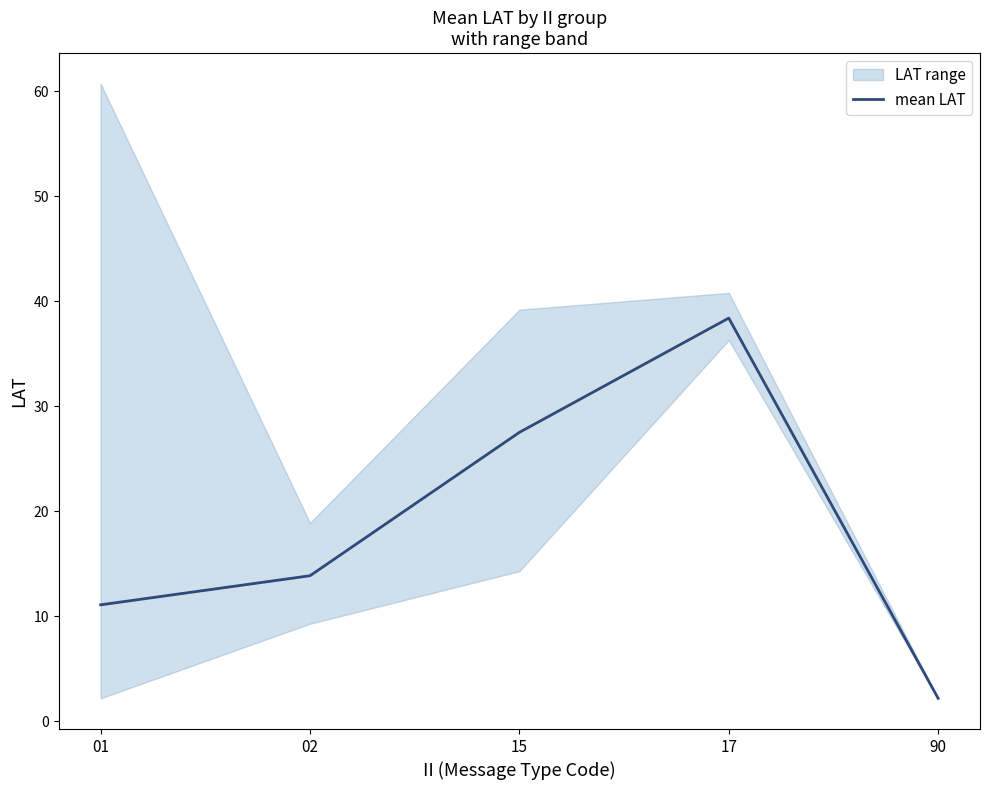

What value does the data have at 01?

11.1